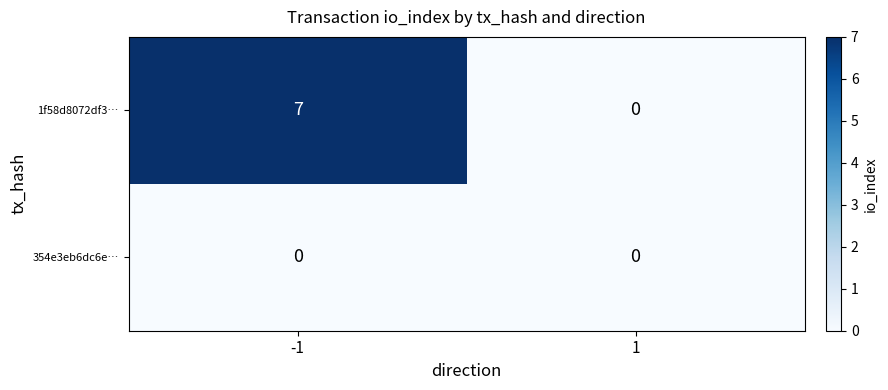

What is the greatest value displayed?

7